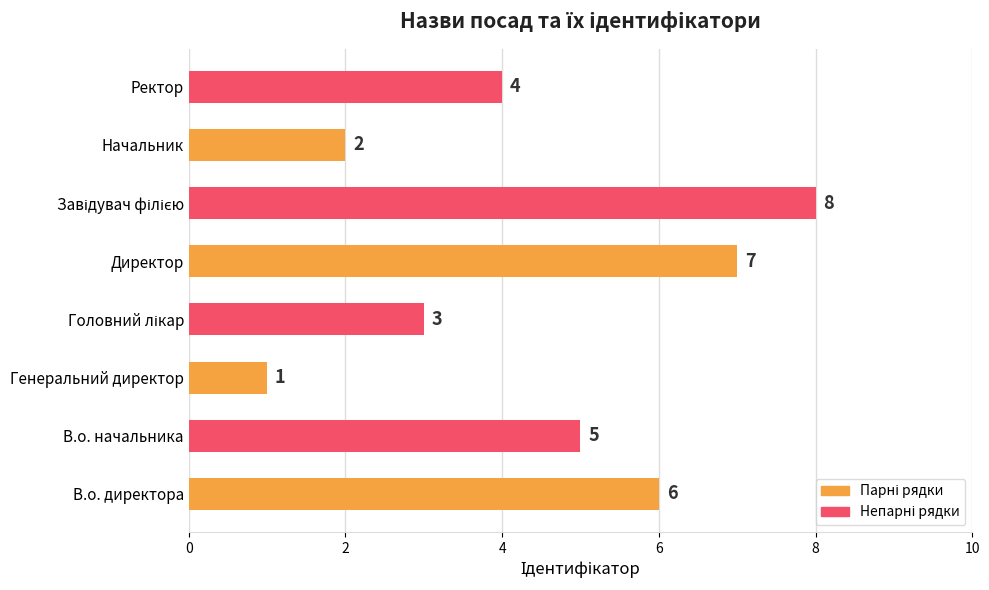

Reading bottom to top, list all the values displayed in this chart.

6	5	1	3	7	8	2	4